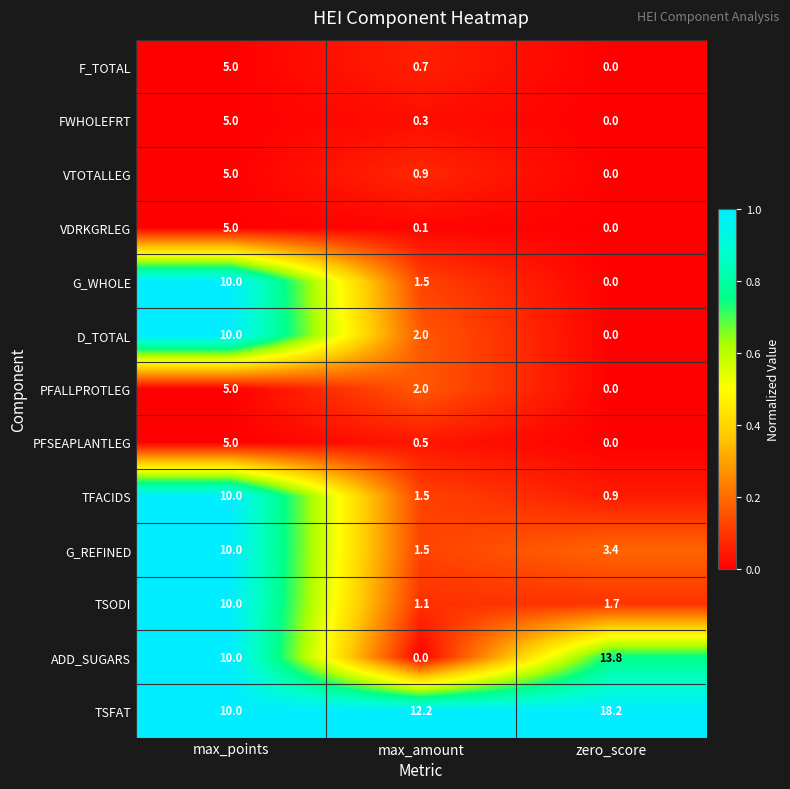

At which category is the sum across all series the highest?

max_points